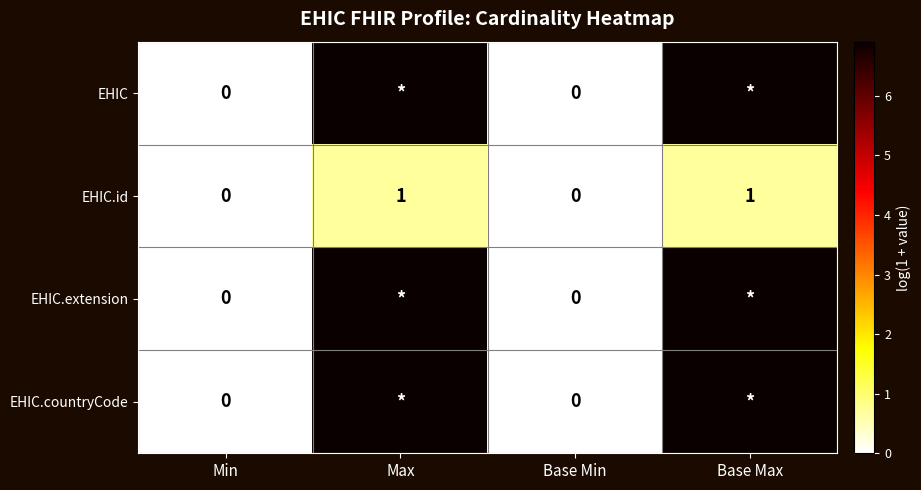

What is the maximum value for EHIC.extension?

6.9